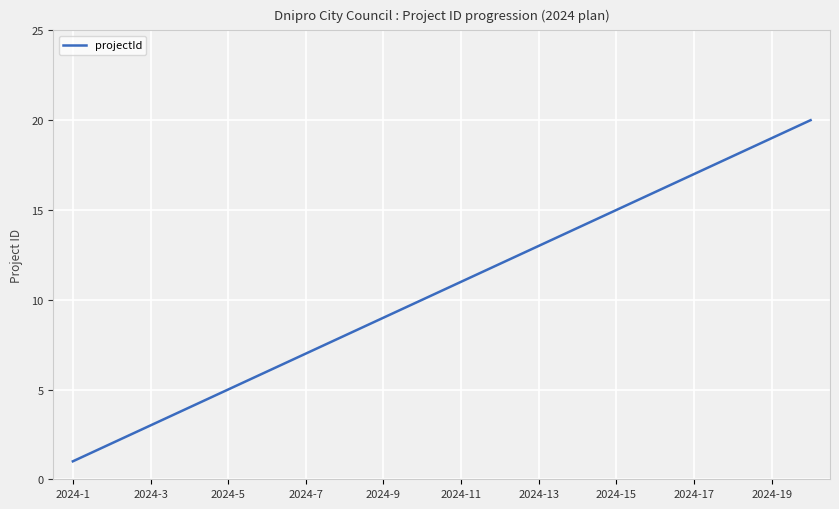

What is the difference between the maximum and minimum values?

19